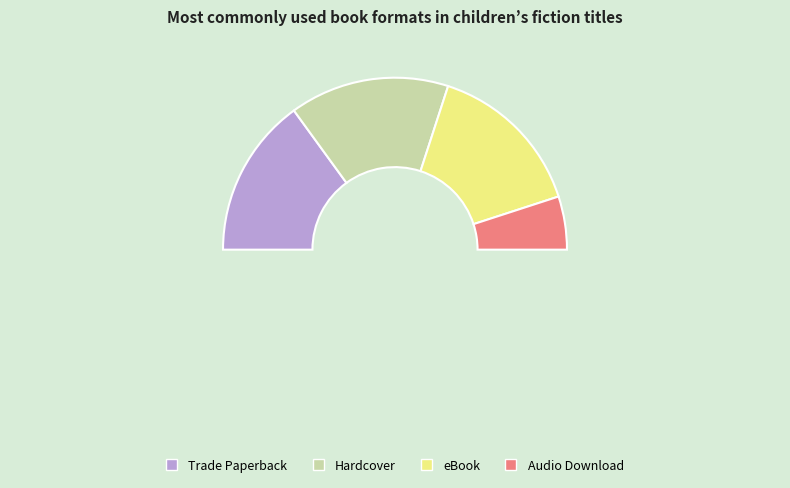

True or false: eBook accounts for 18% of the total.

False